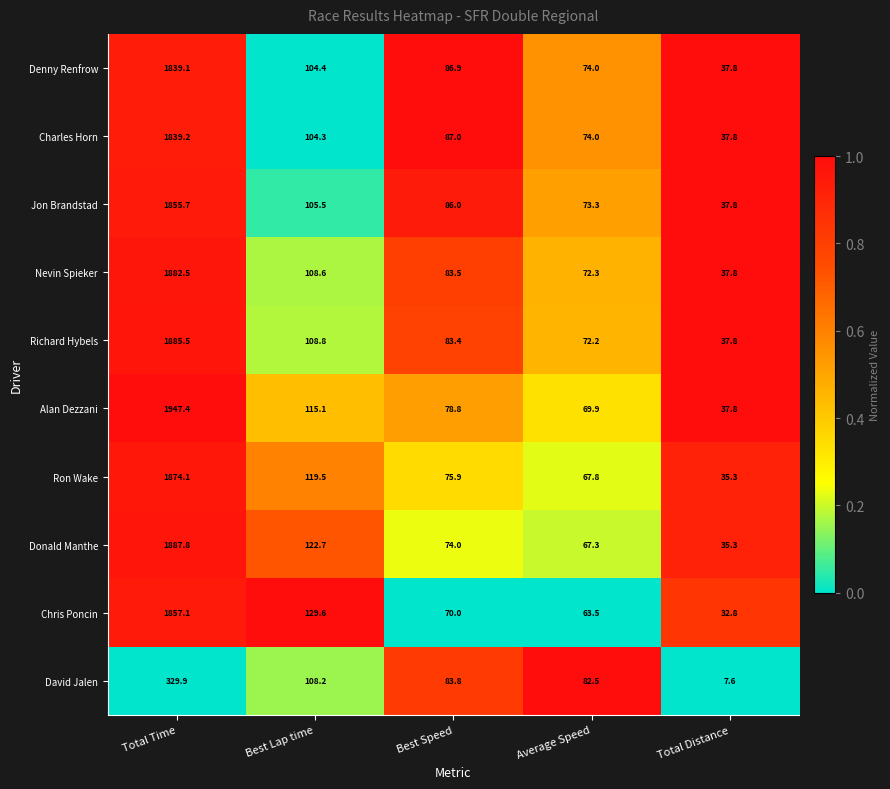

Which series changed the most between Best Lap time and Best Speed?

Chris Poncin